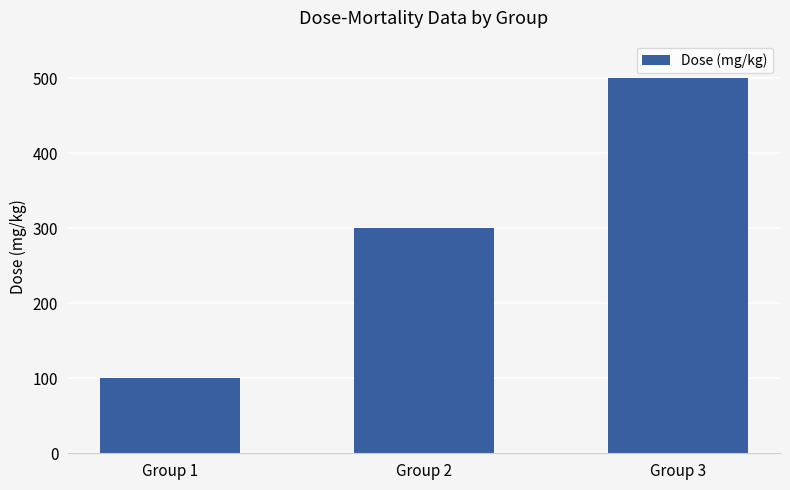

The value at Group 3 is 670. True or false?

False